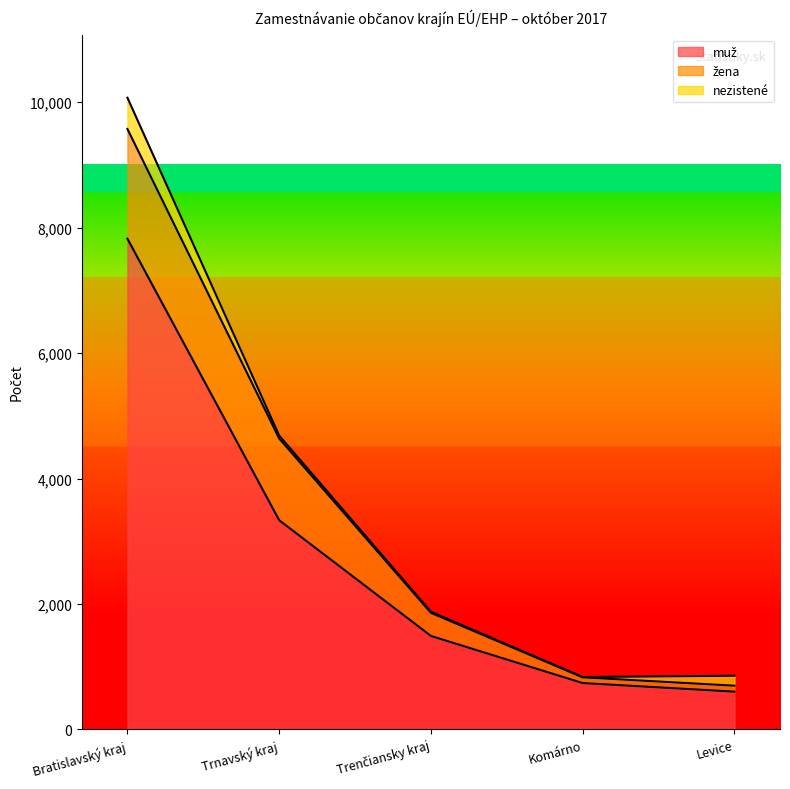

True or false: muž and žena intersect in this chart.

False